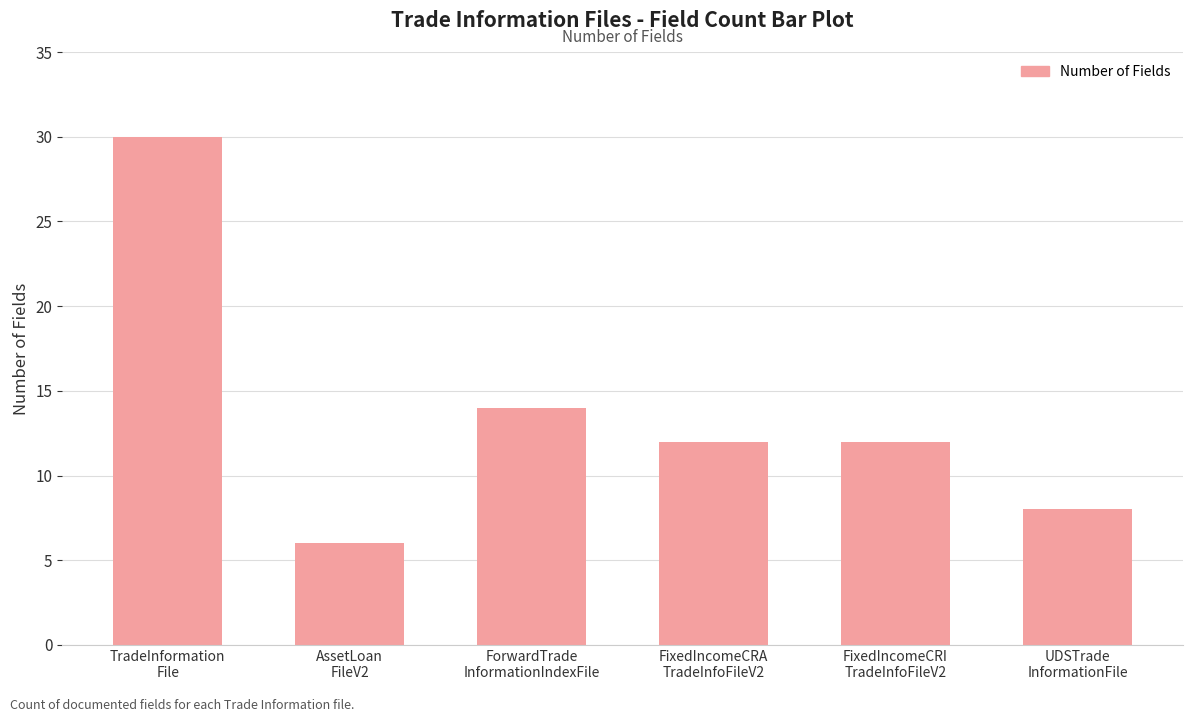

How many distinct data groups are displayed?

1